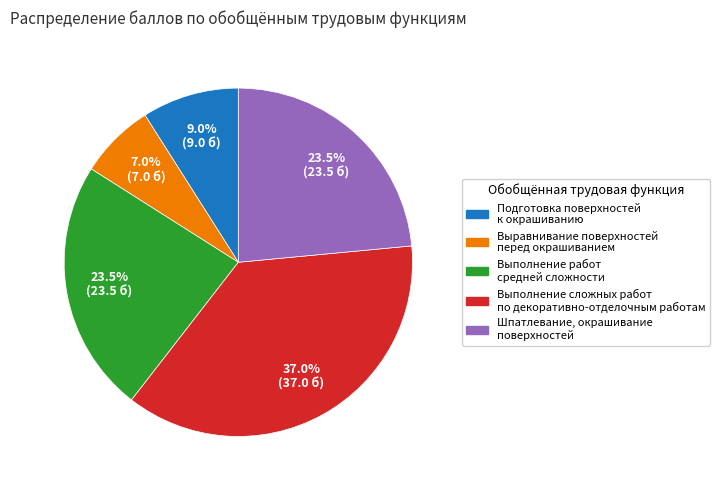

Is there a majority slice in this chart?

No